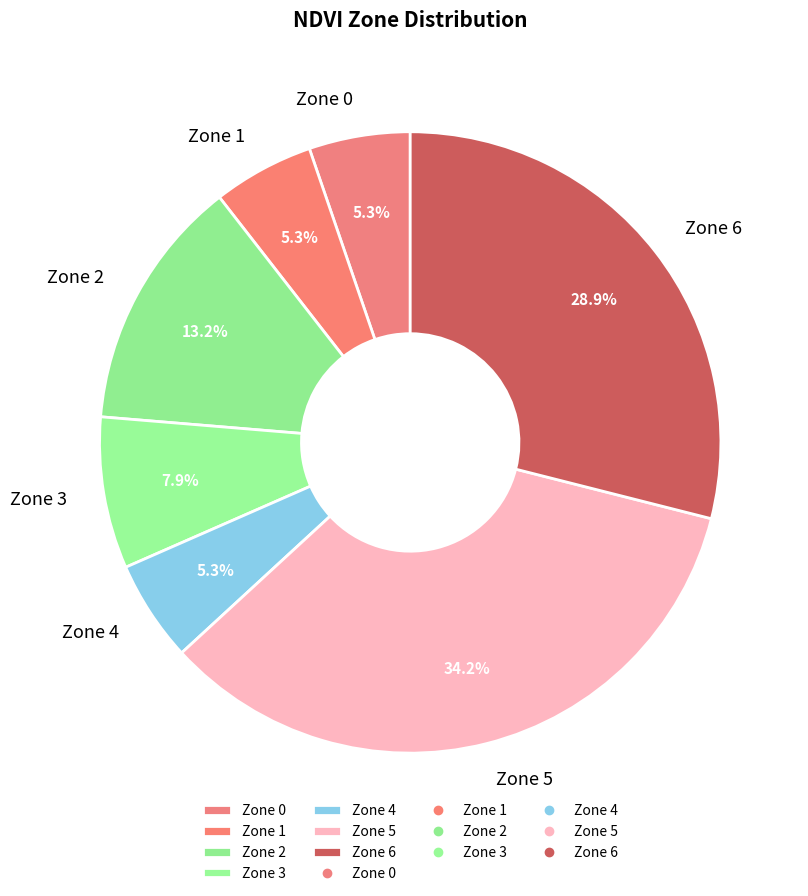

Between Zone 6 and Zone 0, which is larger?

Zone 6